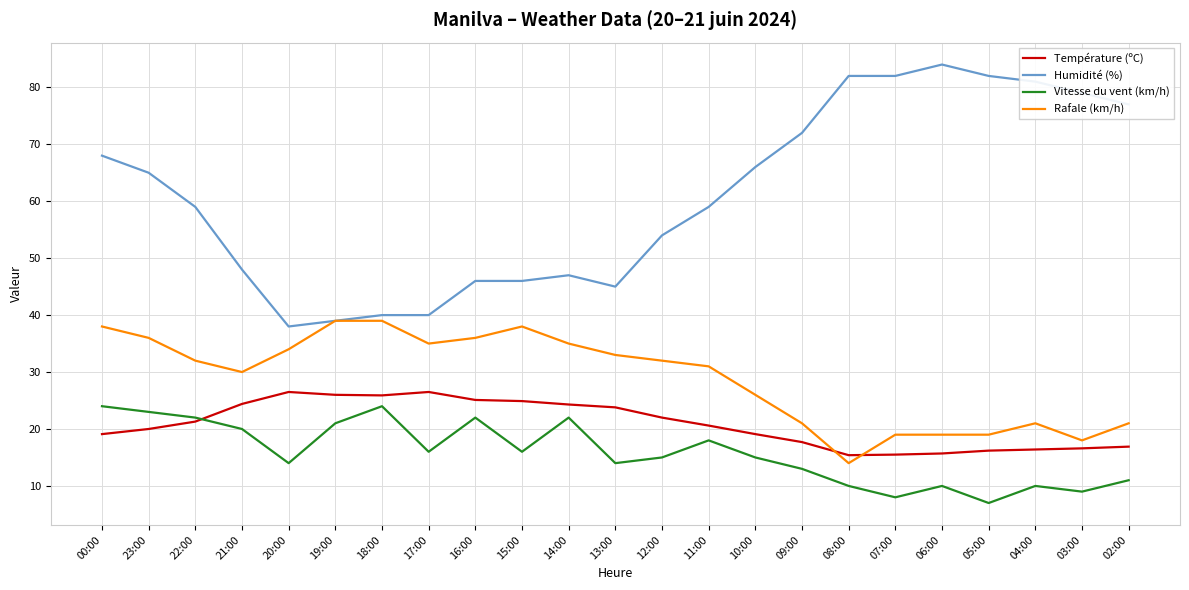

What is the total value across all series at 17:00?

117.5